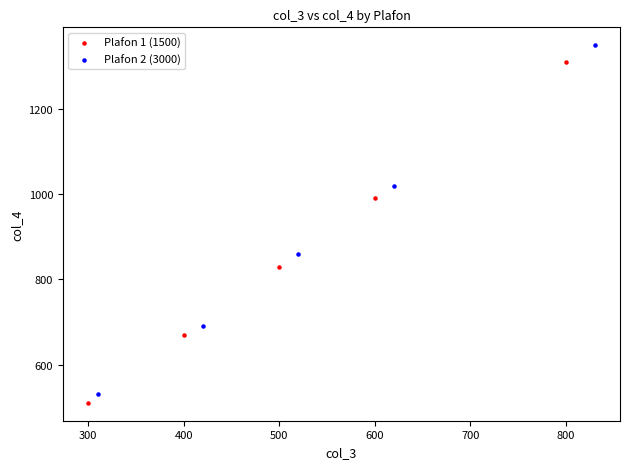

Which series reaches the minimum Y coordinate?

Plafon 1 (1500)